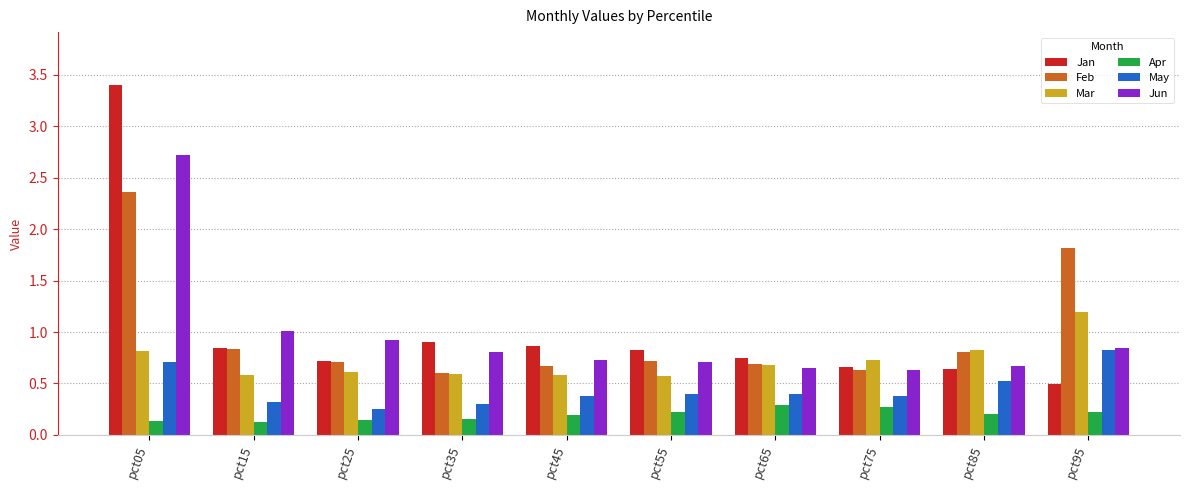

At which category is the sum across all series the highest?

pct05